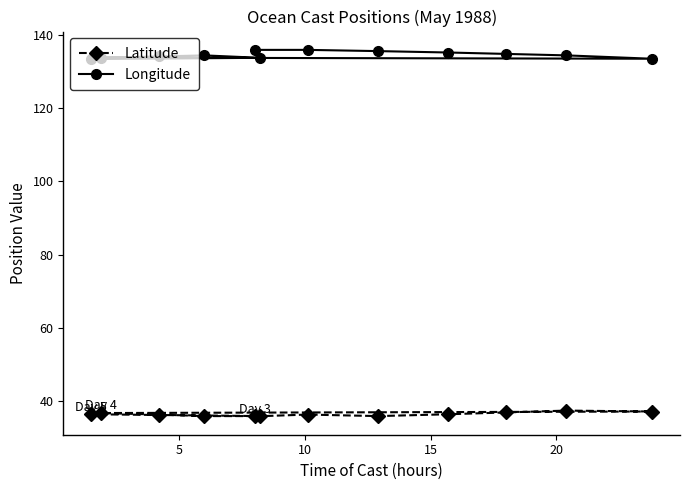

Between 9 and 0, which is larger?

9